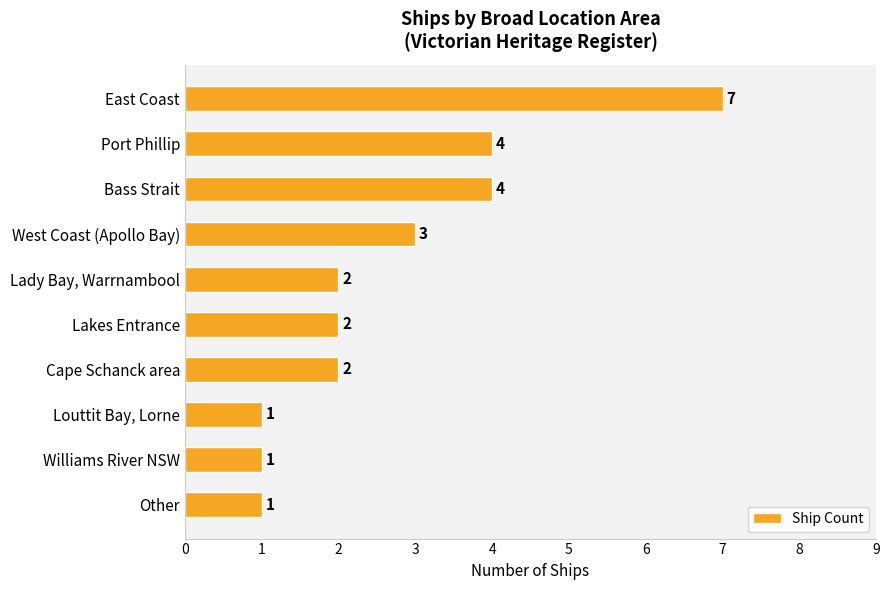

Count the number of data series in this chart.

1